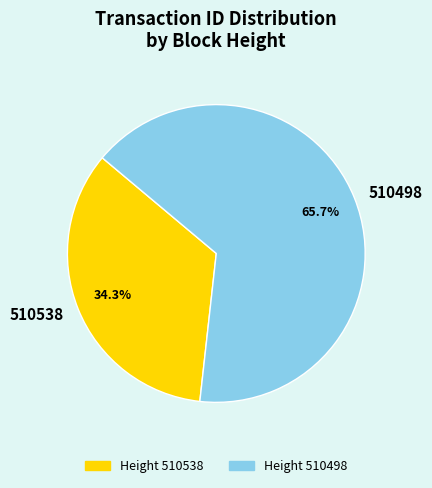

Is there any slice that represents more than half of the pie?

Yes